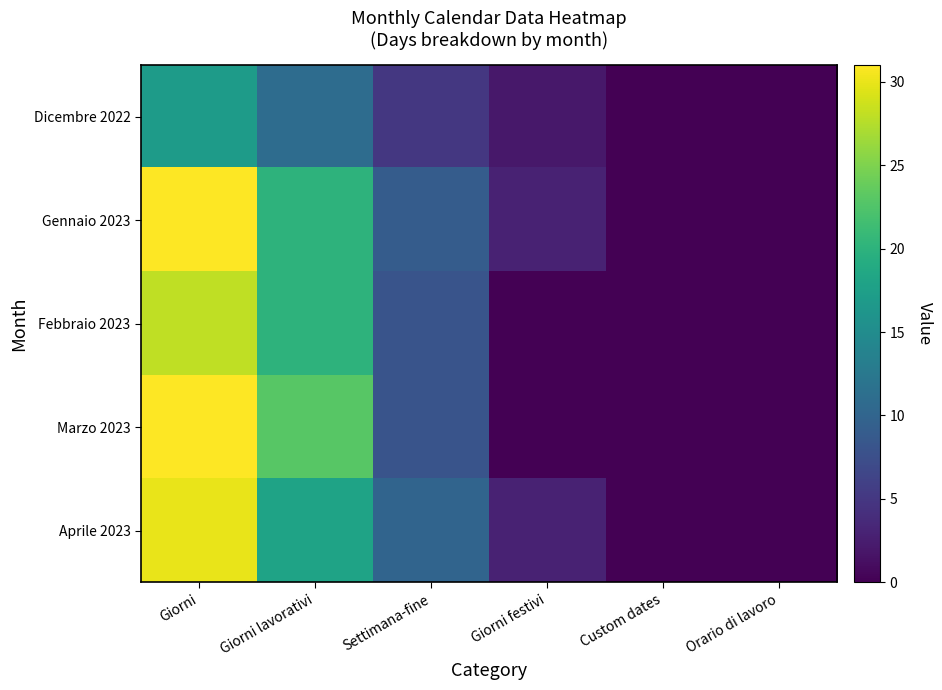

Which category has the highest value across all series?

Giorni